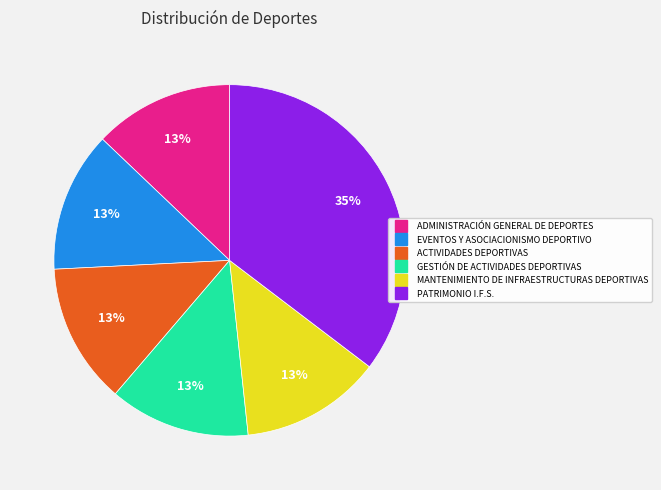

How many slices are in this pie chart?

6